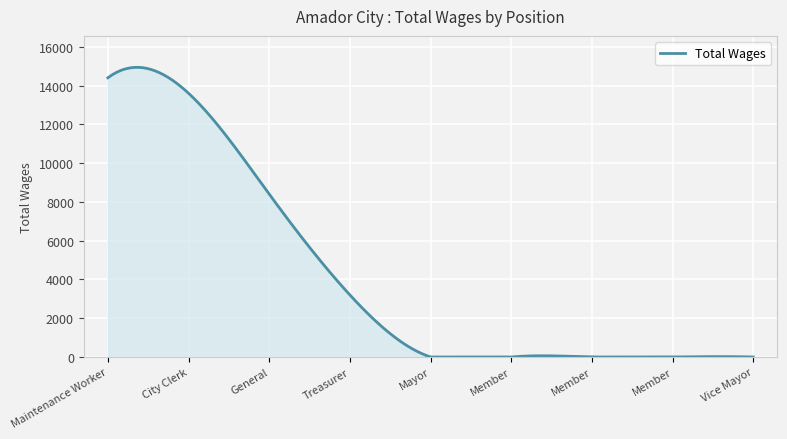

What is the greatest value displayed?

14938.6